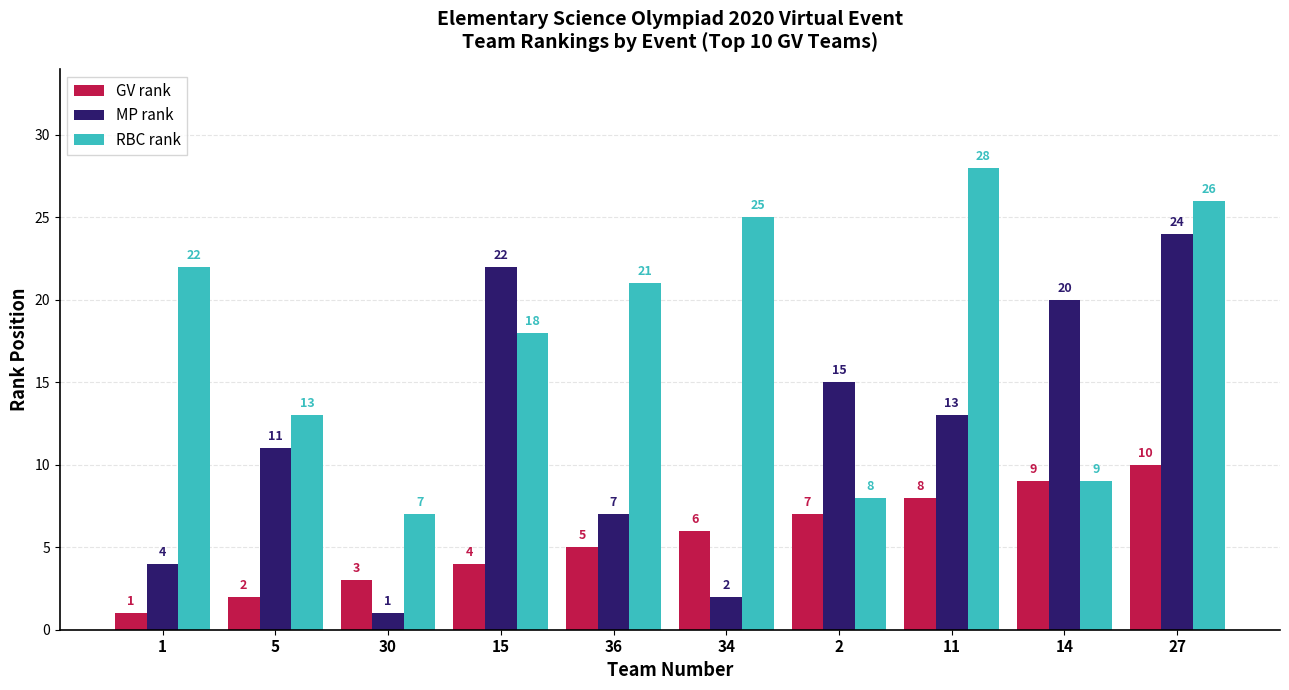

What position from the left is 11?

8